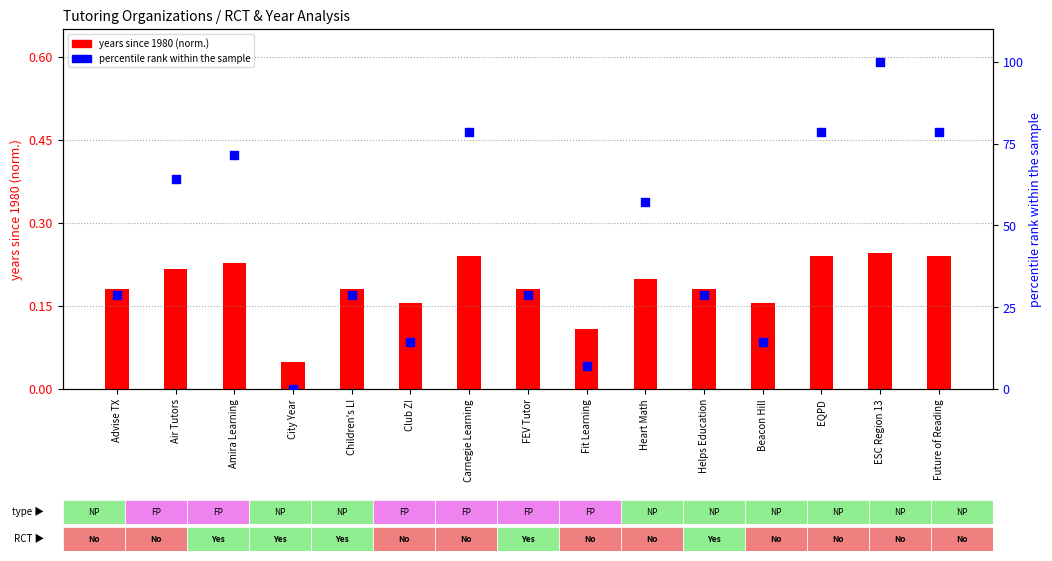

Which series contains the lowest Y value?

percentile rank within sample